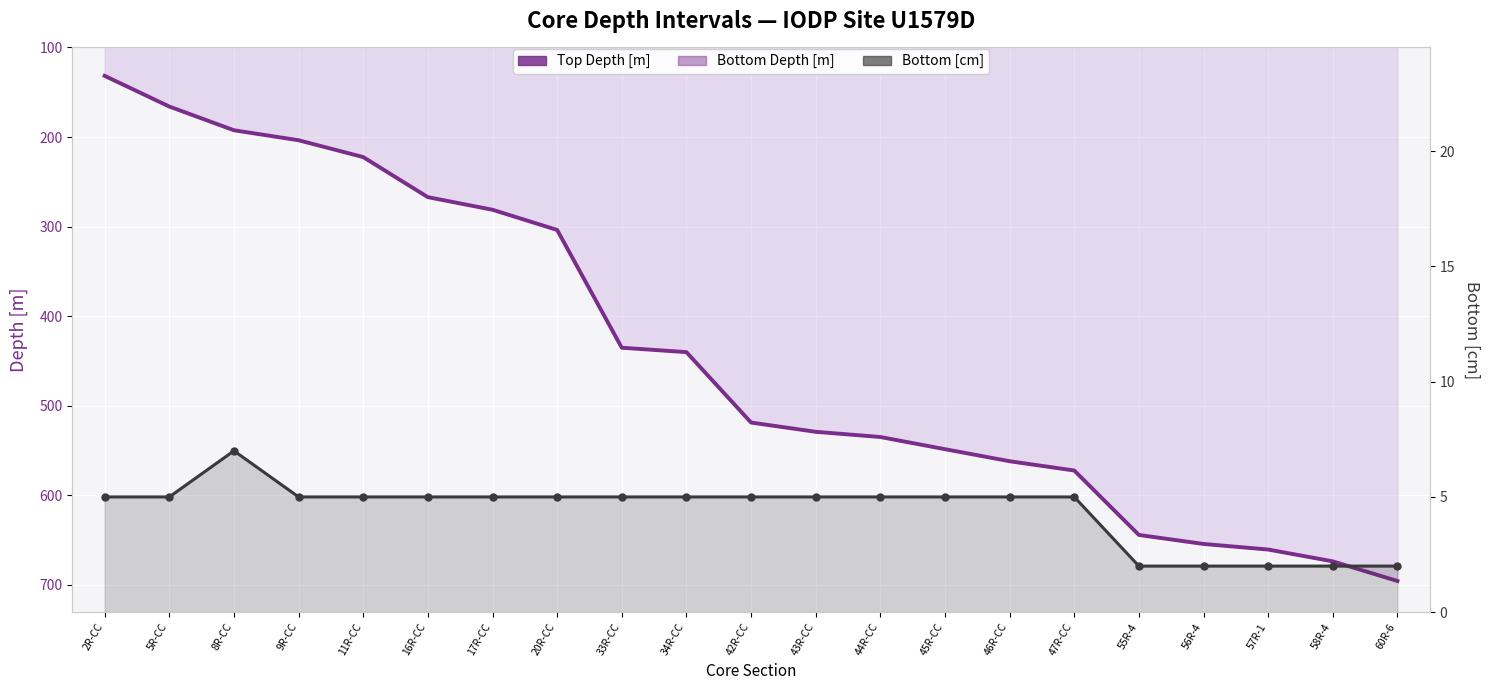

At which category does the chart reach its peak across all series?

60R-6